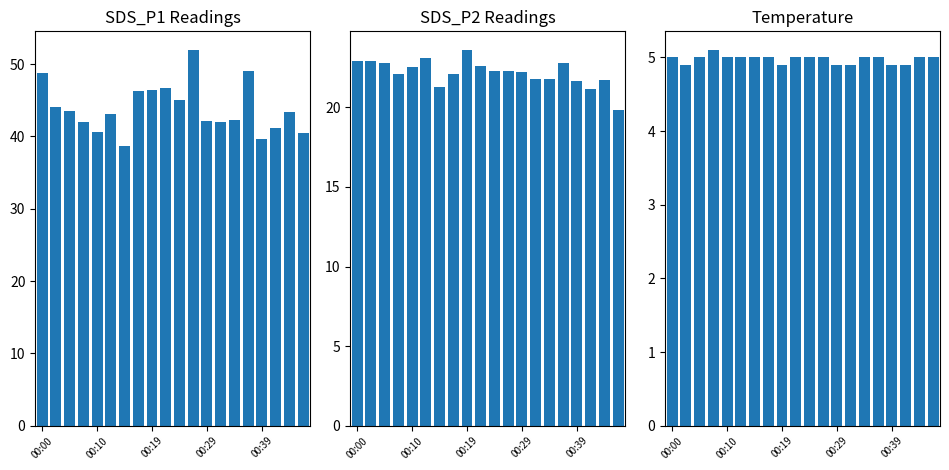

What is the difference between the SDS_P1 values at 18 and 5?

0.3